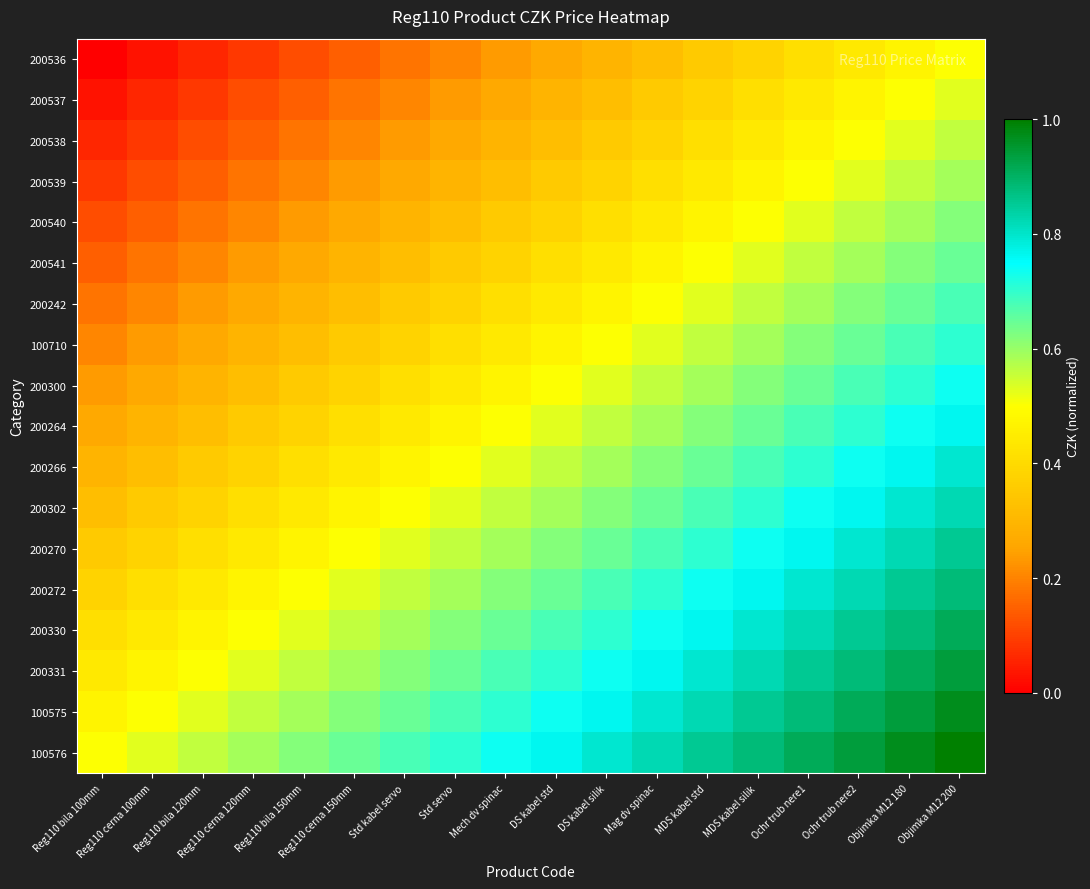

Which label corresponds to the smallest value in the chart?

Reg110 bila 100mm